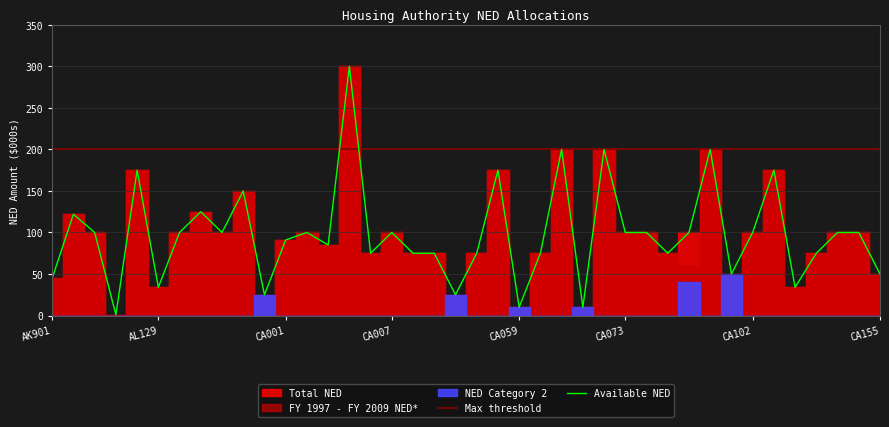

In Total NED, how many points are lower than both neighbors (excluding endpoints)?

12